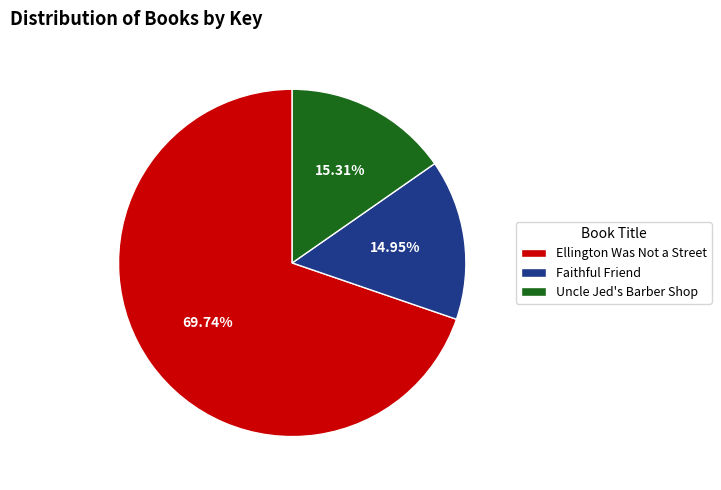

Do Uncle Jed's Barber Shop and Faithful Friend together represent more than half of the pie?

No